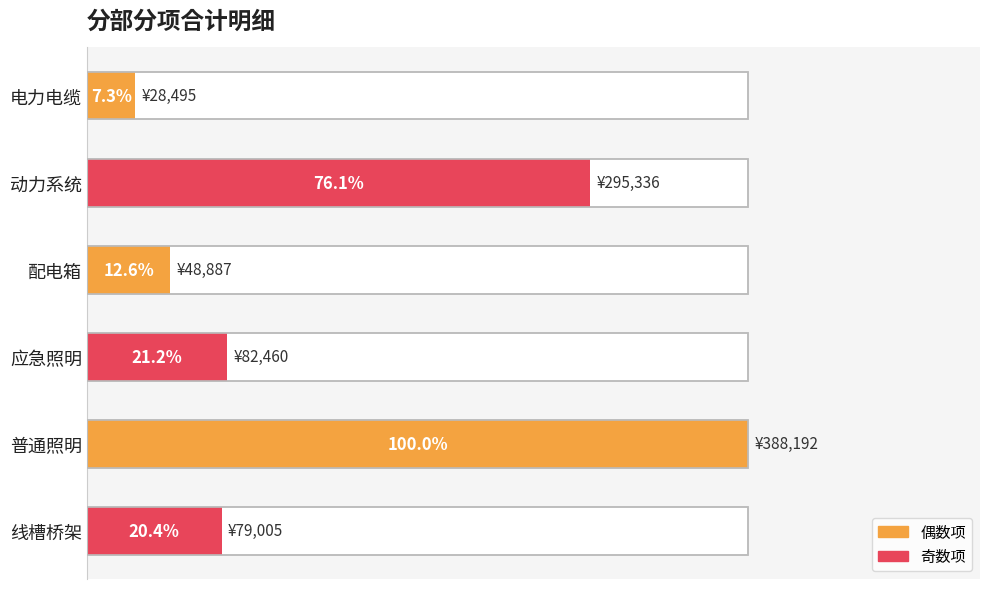

Are the bars grouped side by side (vs. stacked)?

No